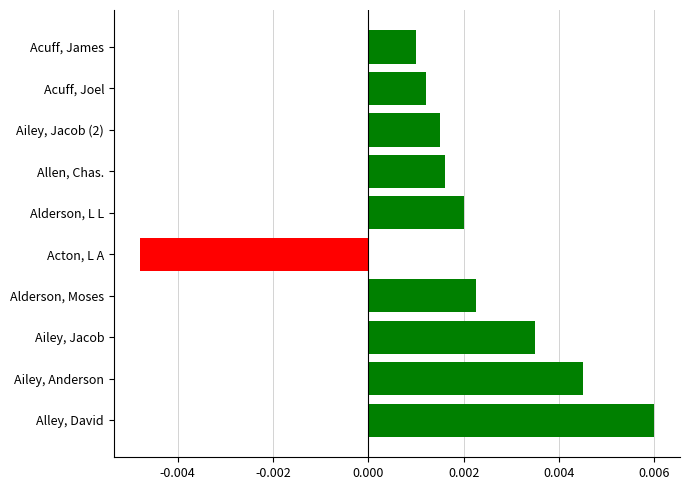

Which category has the highest value across all series?

Alley, David